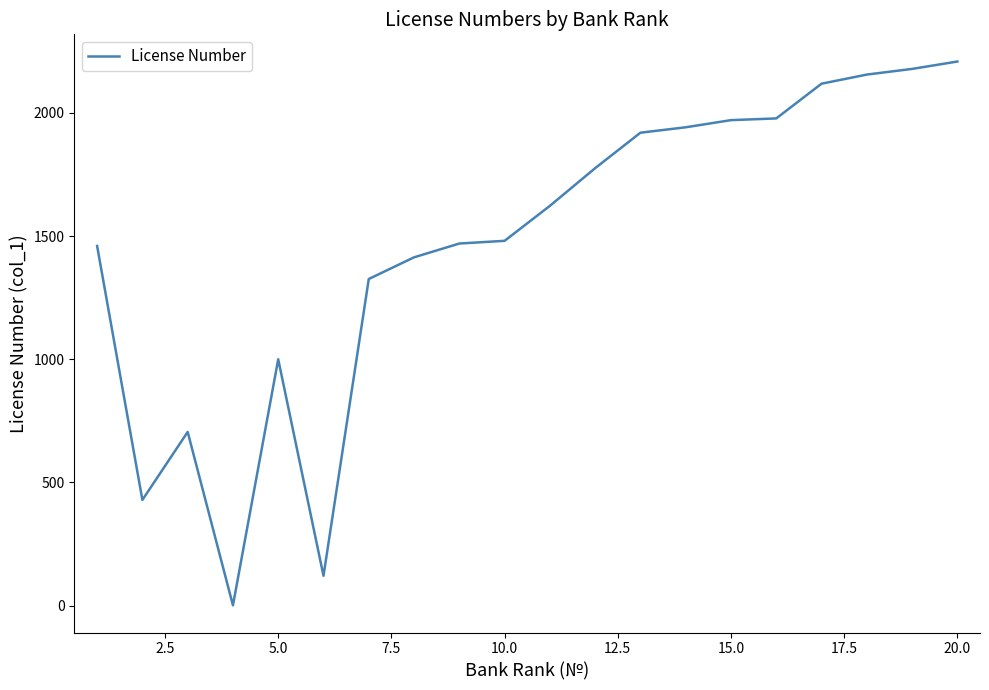

What is the maximum value shown in the chart?

2209